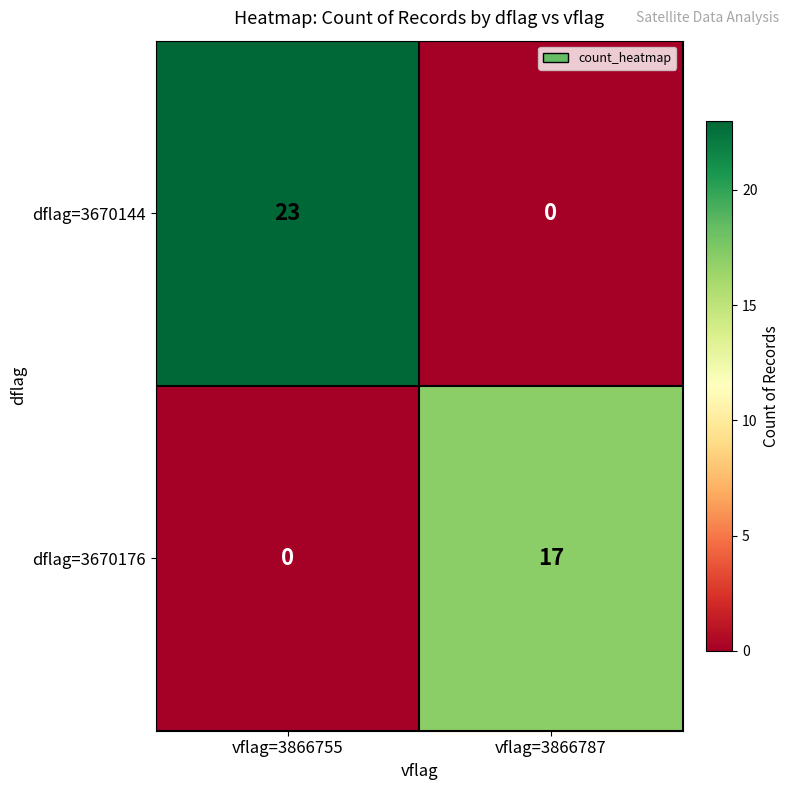

Reading left to right, list all the values displayed in this chart.

dflag=3670144: 23	0
dflag=3670176: 0	17